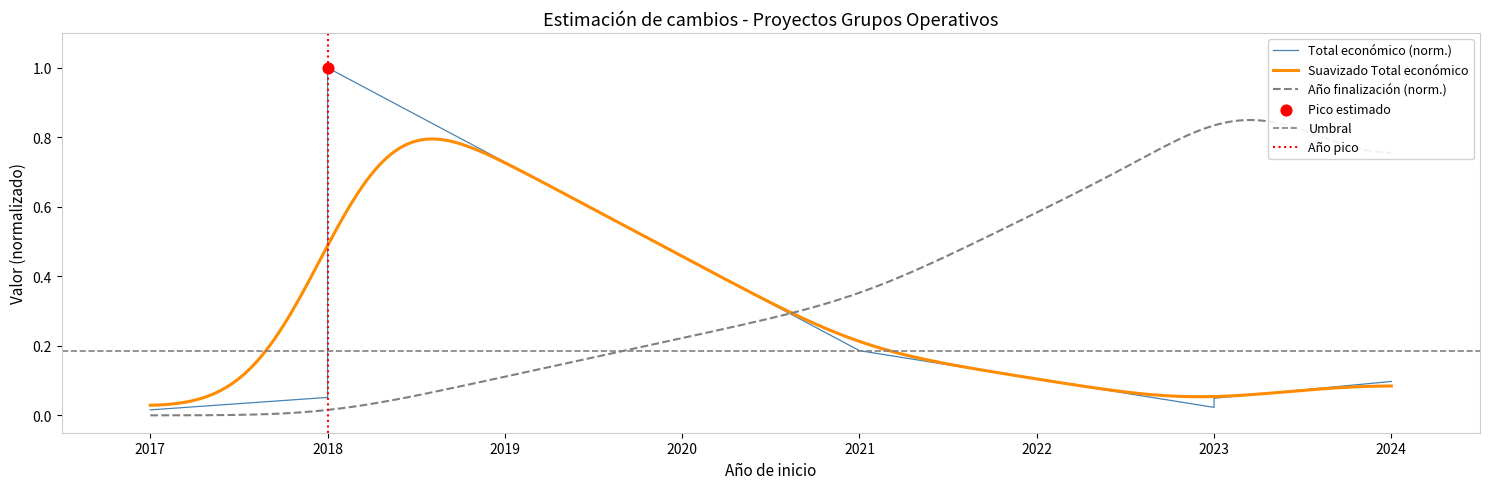

Which has a higher value, 2017 or 2018?

2018